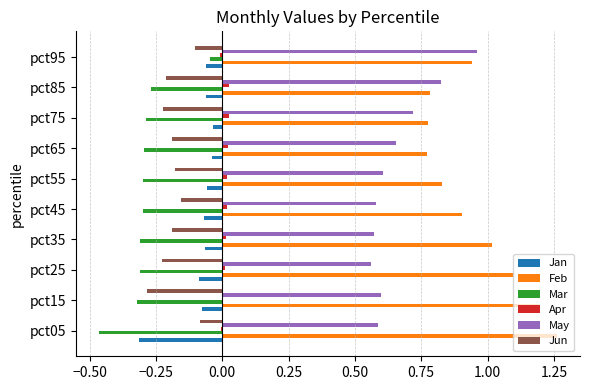

What is the sum of all Jun values?

-1.8